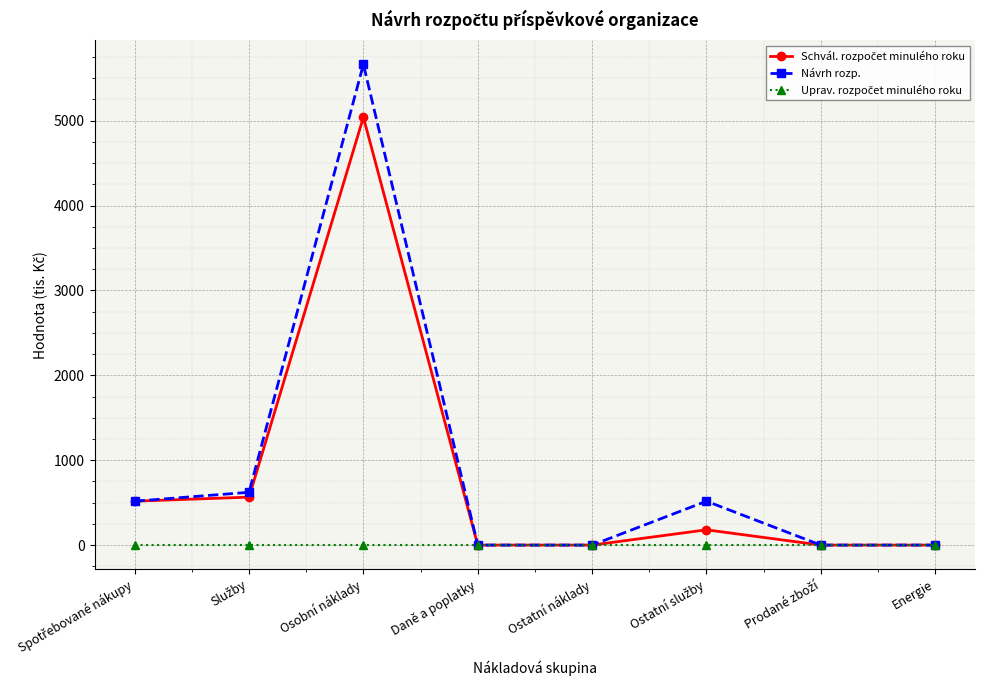

Which series has the largest total across all categories?

Návrh rozp.